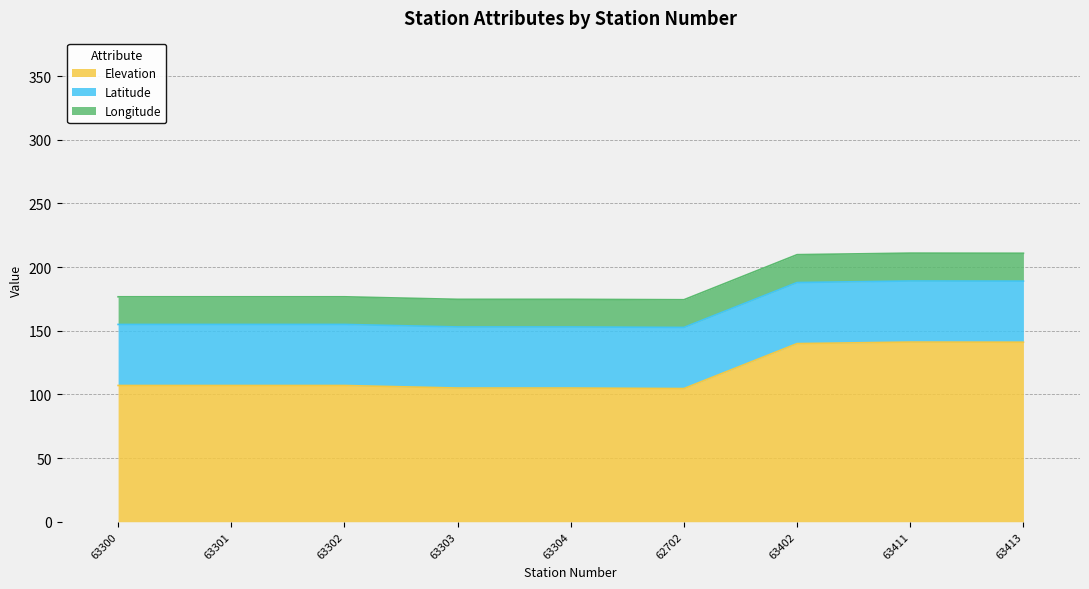

What is the label of the 1st point from the left?

63300